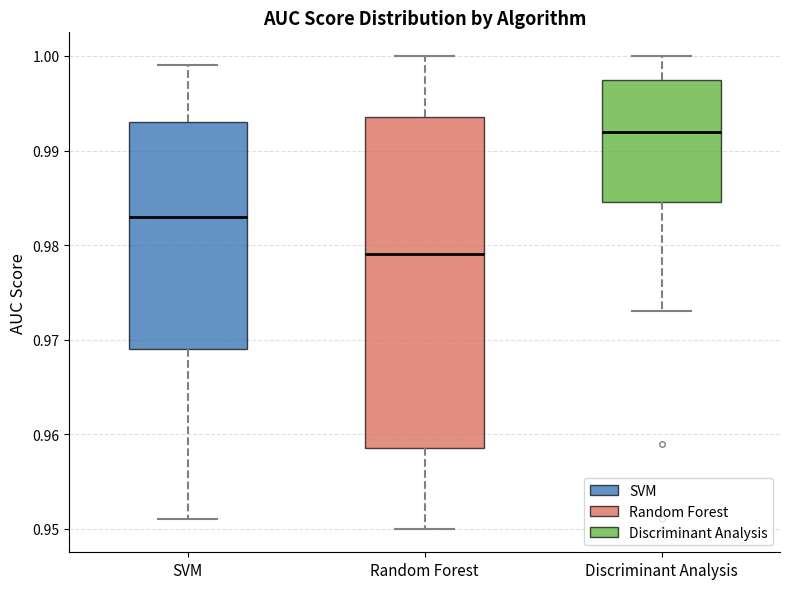

Comparing the boxes themselves (not the whiskers), which one is the tallest?

Random Forest